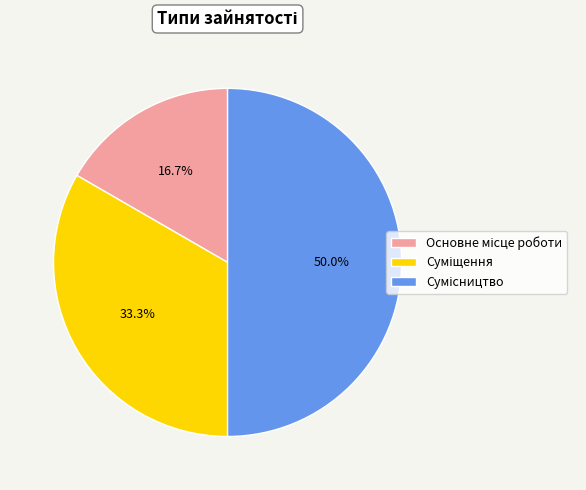

What percentage is NOT represented by Основне місце роботи?

83.3%